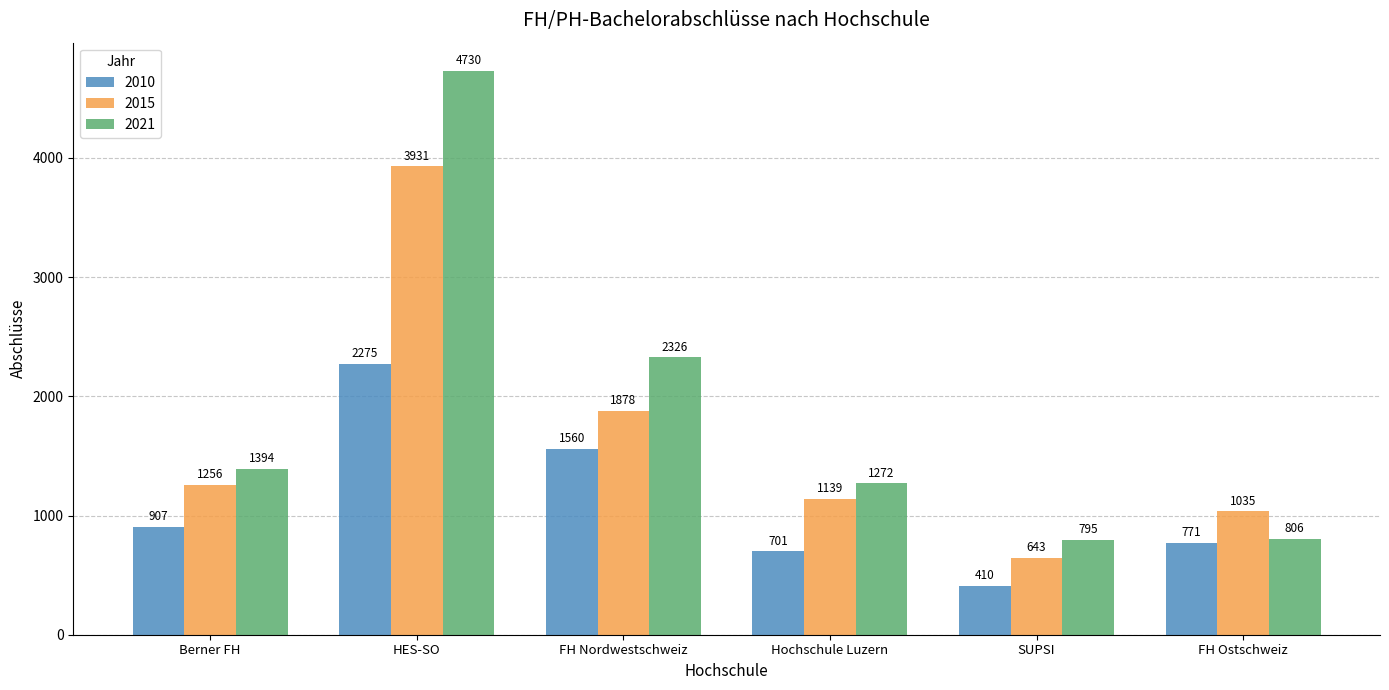

What is the difference between the maximum and minimum values in the 2015 series?

3288